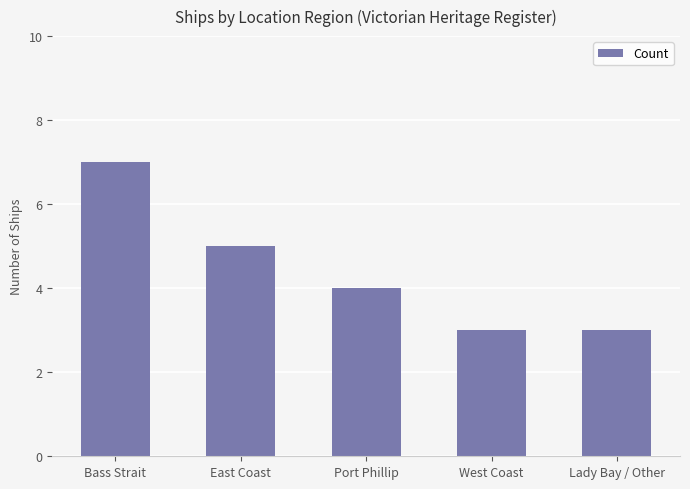

Which has a higher value, West Coast or Port Phillip?

Port Phillip